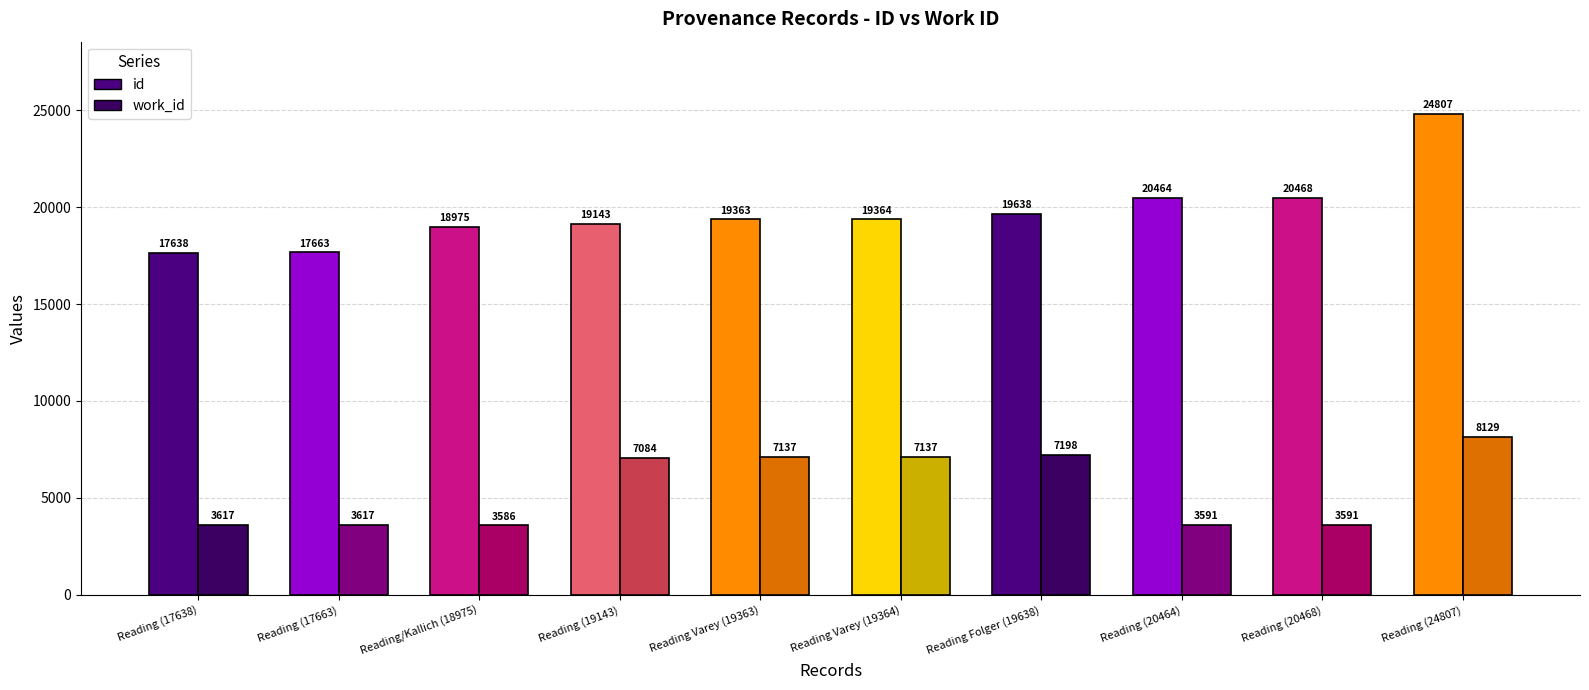

At how many categories does at least one series exceed 10591?

10